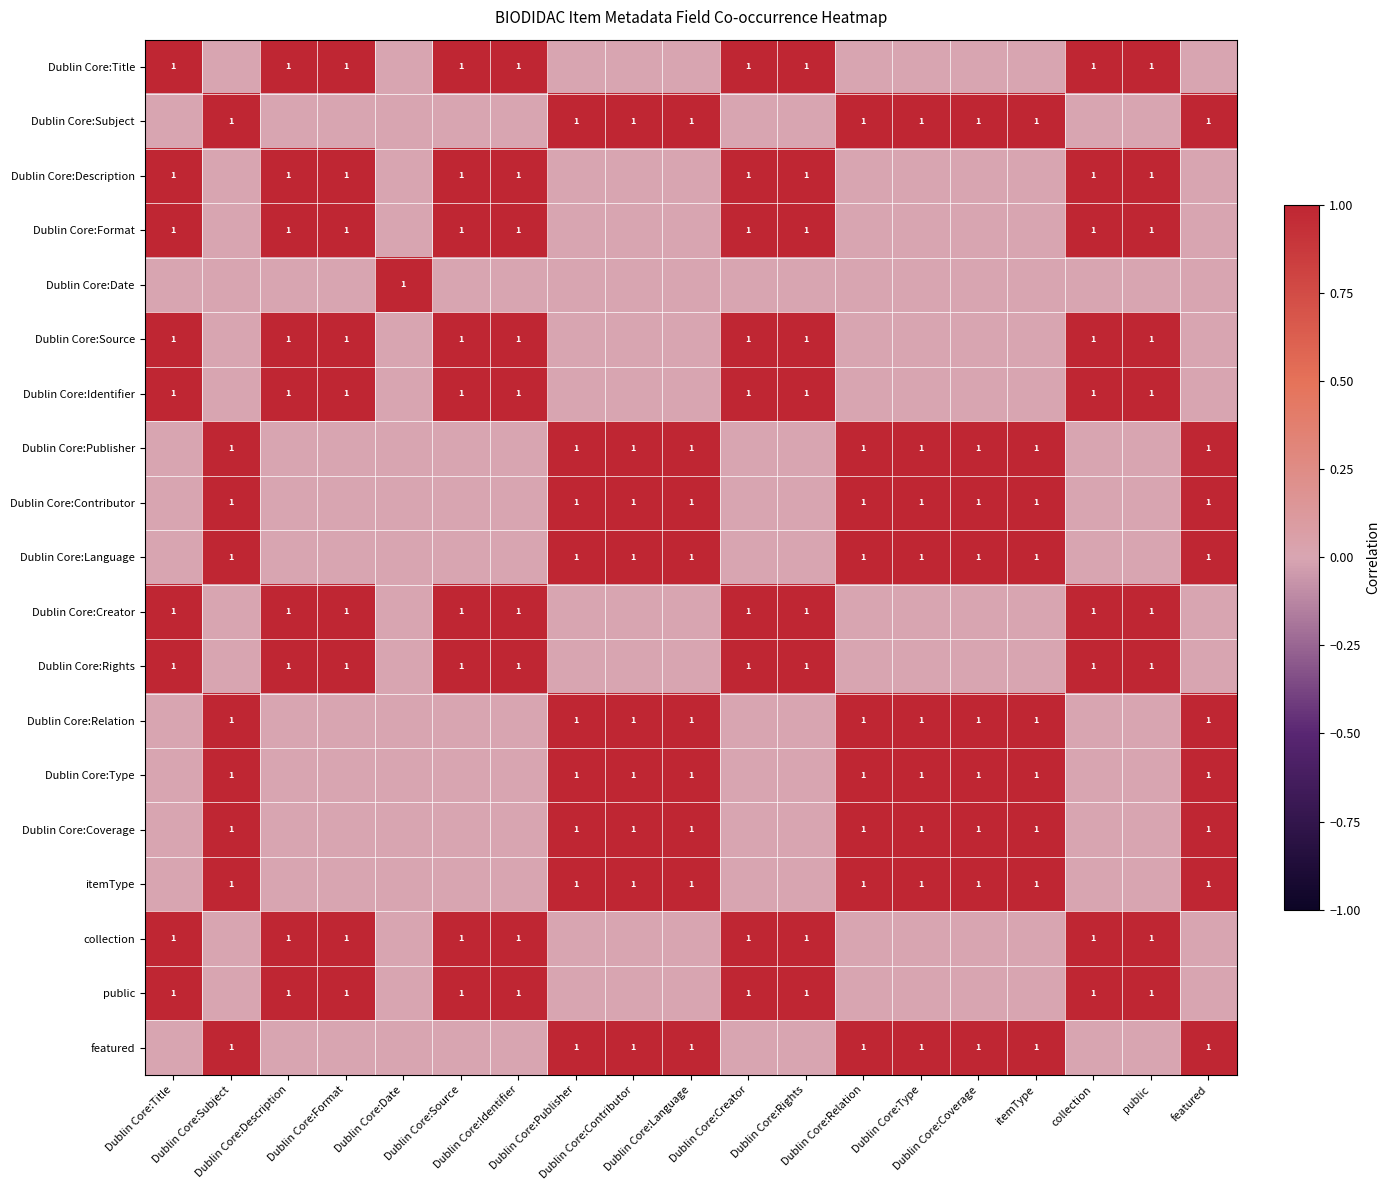

At which label does Dublin Core:Title reach its peak?

Dublin Core:Title